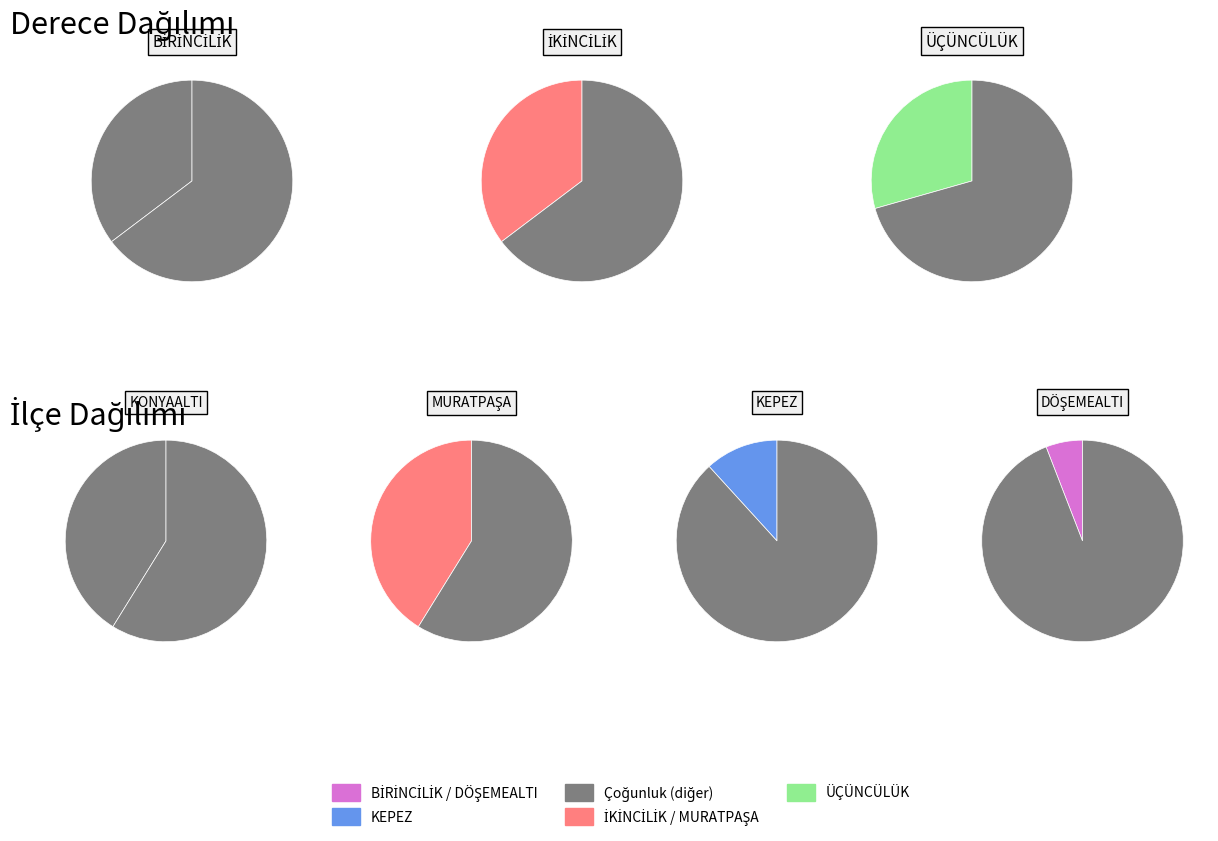

Is İKİNCİLİK the majority of the pie?

No